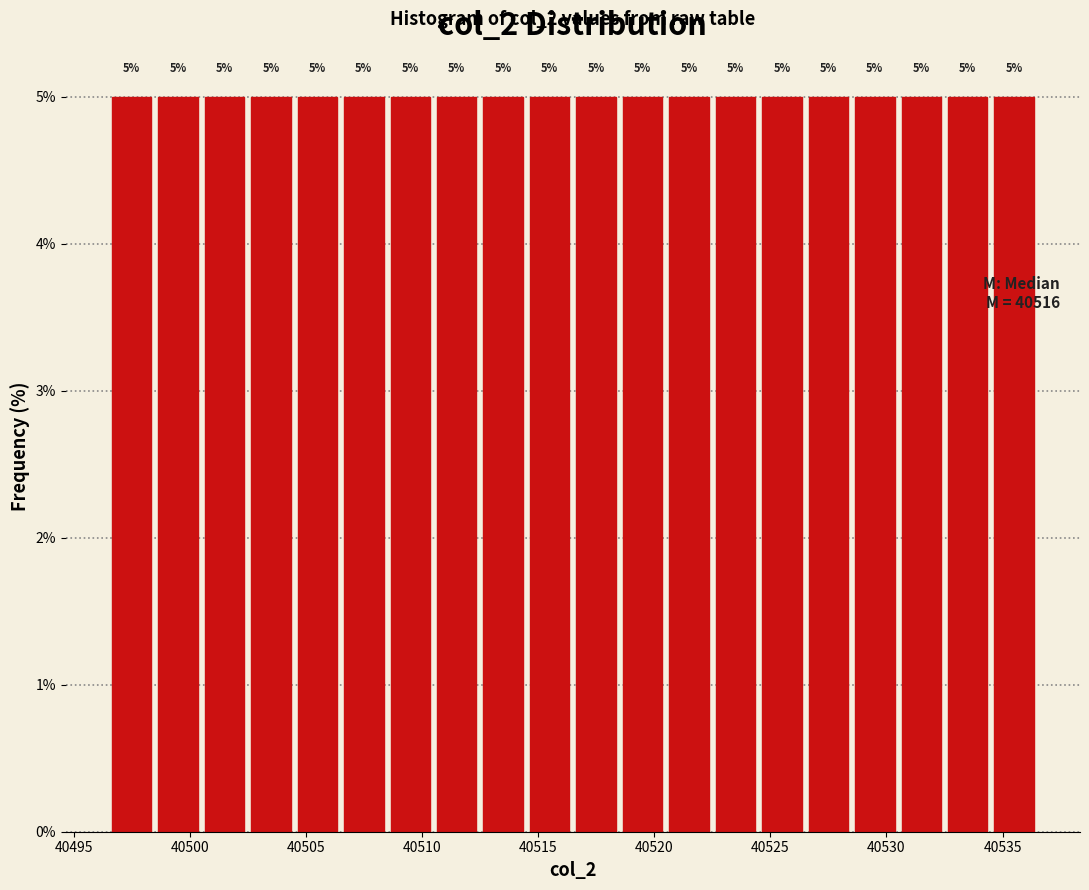

Reading left to right, list every bar in this chart as the range it spans on the x-axis followed by its height.

40496.5 to 40498.5: 5
40498.5 to 40500.5: 5
40500.5 to 40502.5: 5
40502.5 to 40504.5: 5
40504.5 to 40506.5: 5
40506.5 to 40508.5: 5
40508.5 to 40510.5: 5
40510.5 to 40512.5: 5
40512.5 to 40514.5: 5
40514.5 to 40516.5: 5
40516.5 to 40518.5: 5
40518.5 to 40520.5: 5
40520.5 to 40522.5: 5
40522.5 to 40524.5: 5
40524.5 to 40526.5: 5
40526.5 to 40528.5: 5
40528.5 to 40530.5: 5
40530.5 to 40532.5: 5
40532.5 to 40534.5: 5
40534.5 to 40536.5: 5